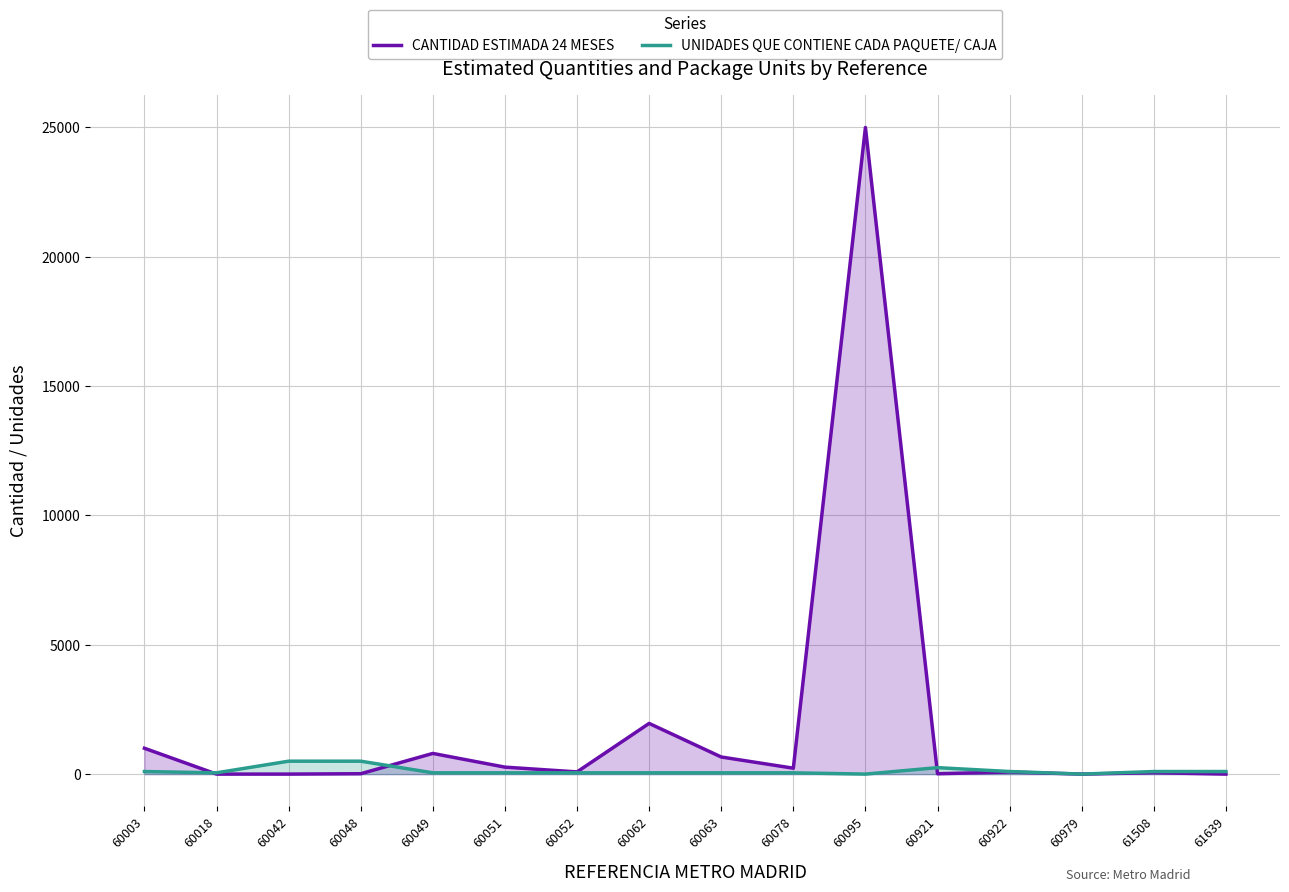

After their last crossing, which series has the higher values: CANTIDAD ESTIMADA 24 MESES or UNIDADES QUE CONTIENE CADA PAQUETE/ CAJA?

UNIDADES QUE CONTIENE CADA PAQUETE/ CAJA